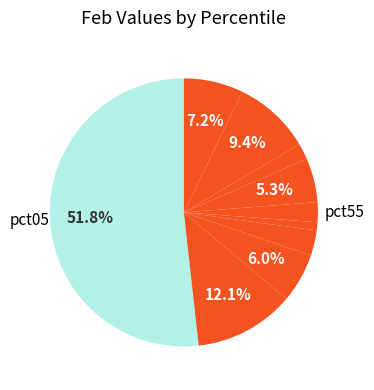

How many slices are in this pie chart?

10